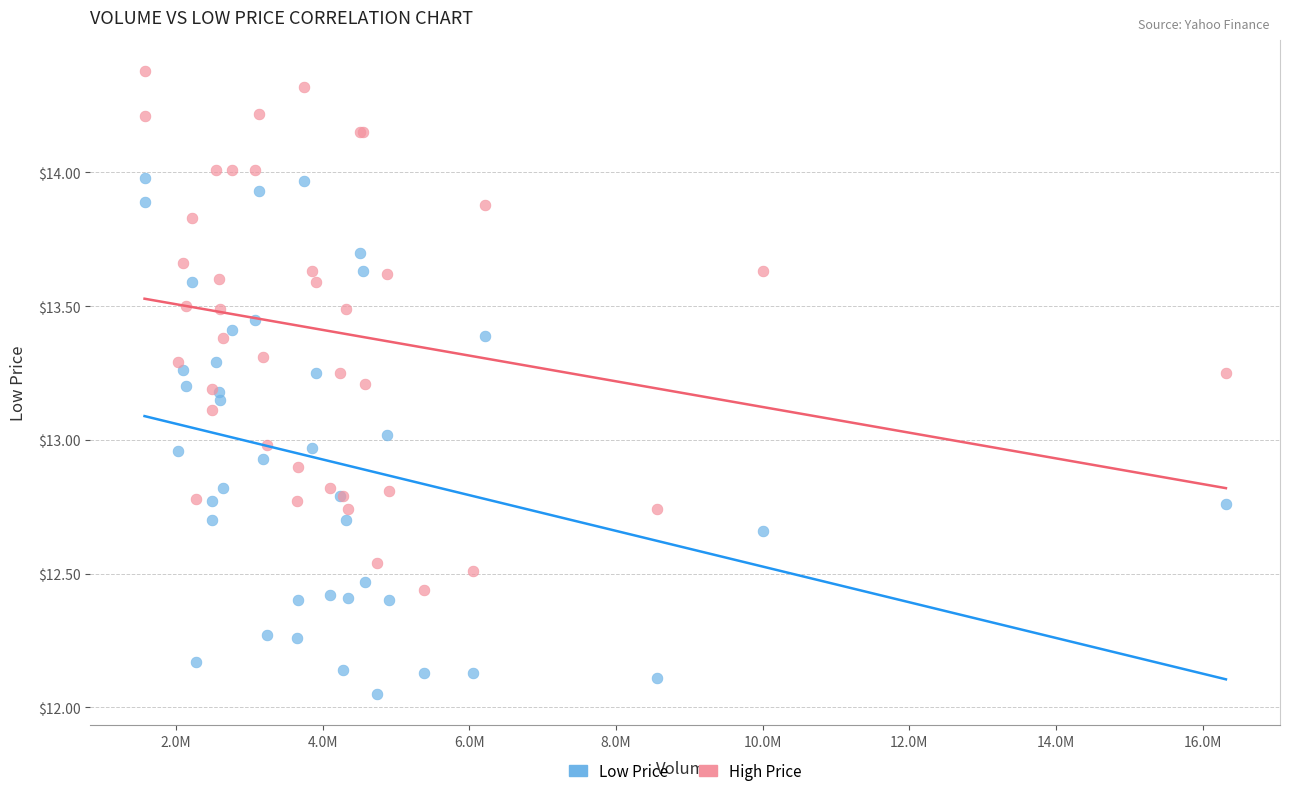

What is the X range (max minus min) for the scatter plot?

14745300.0